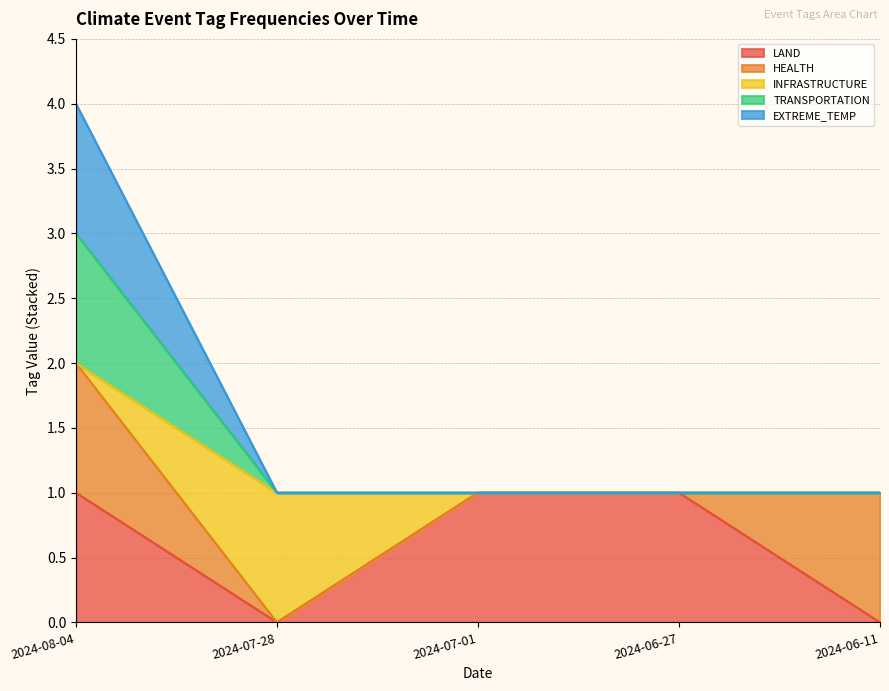

What position from the right is 2024-06-11?

1